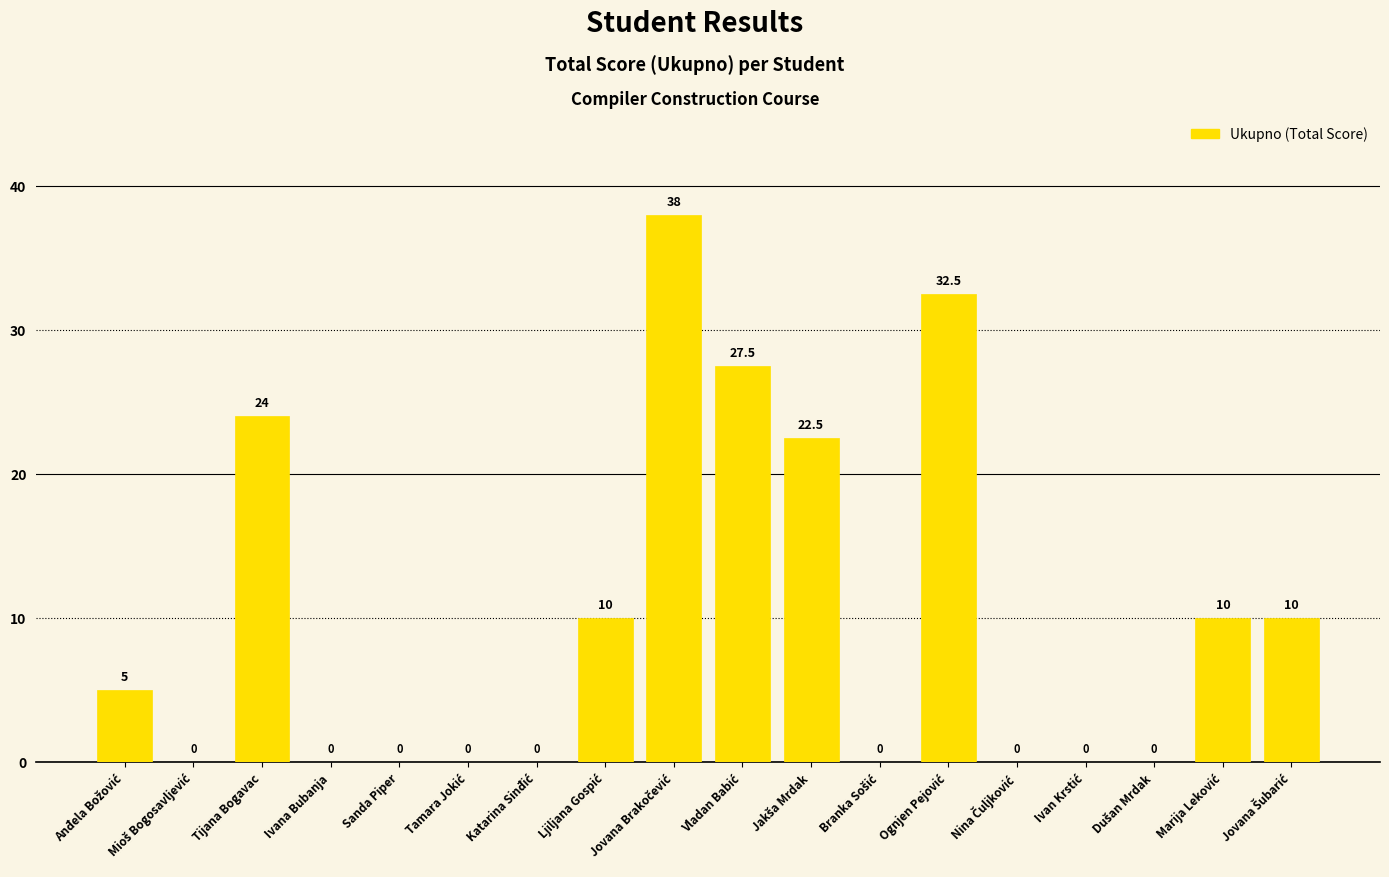

What is the maximum value shown in the chart?

38.0